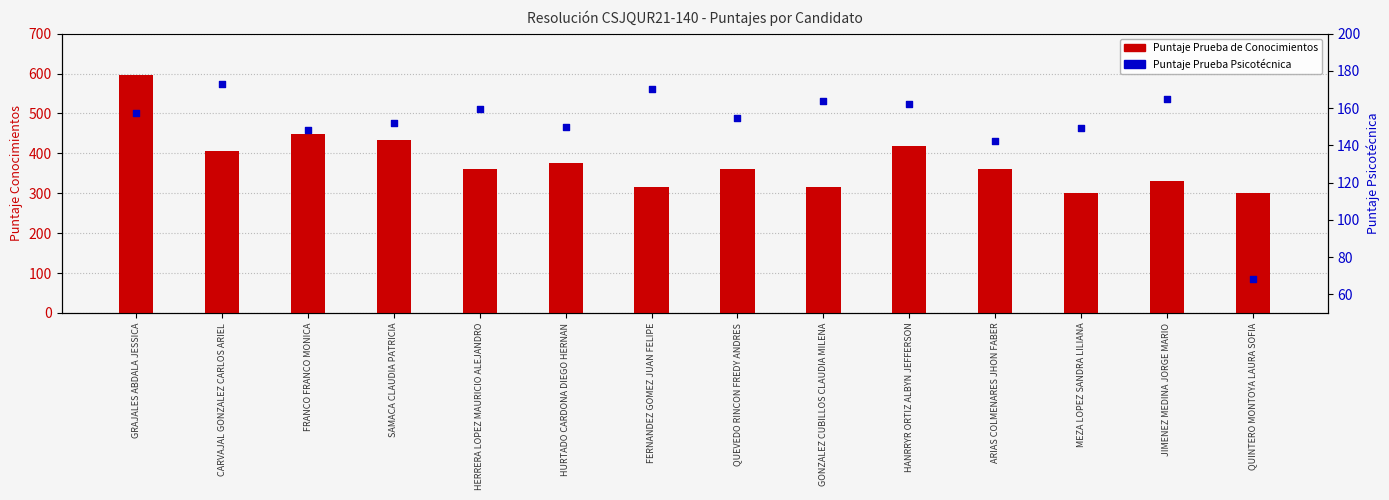

What is the total value across all series at MEZA LOPEZ SANDRA LILIANA?

450.5